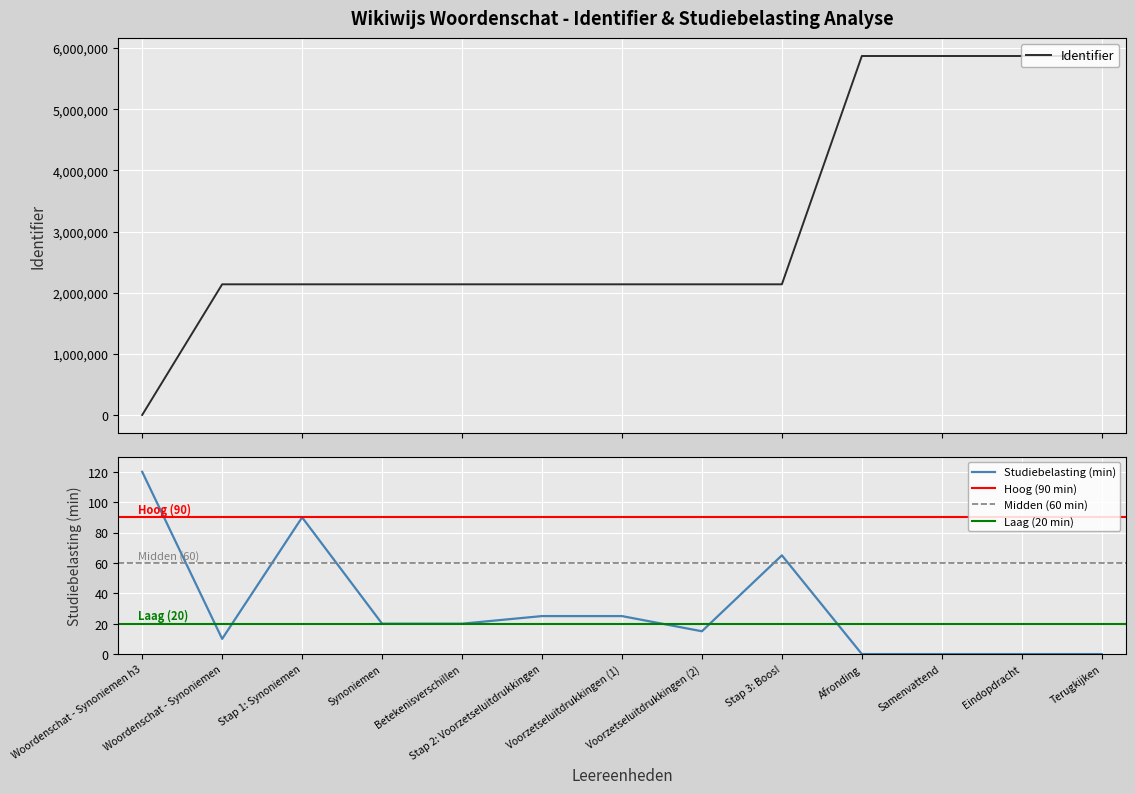

What is the difference between the second highest and second lowest values?

3735103